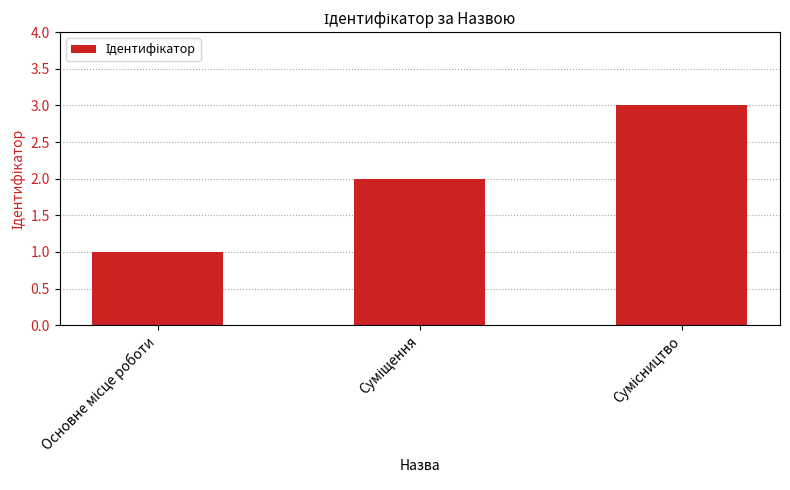

What is the smallest value displayed?

1